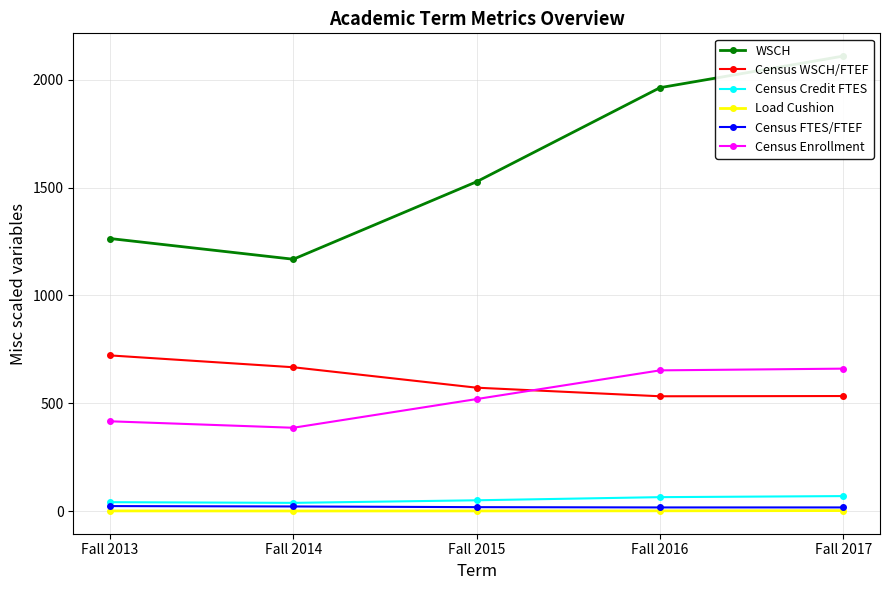

What is the lowest value of the Census FTES/FTEF series?

17.8